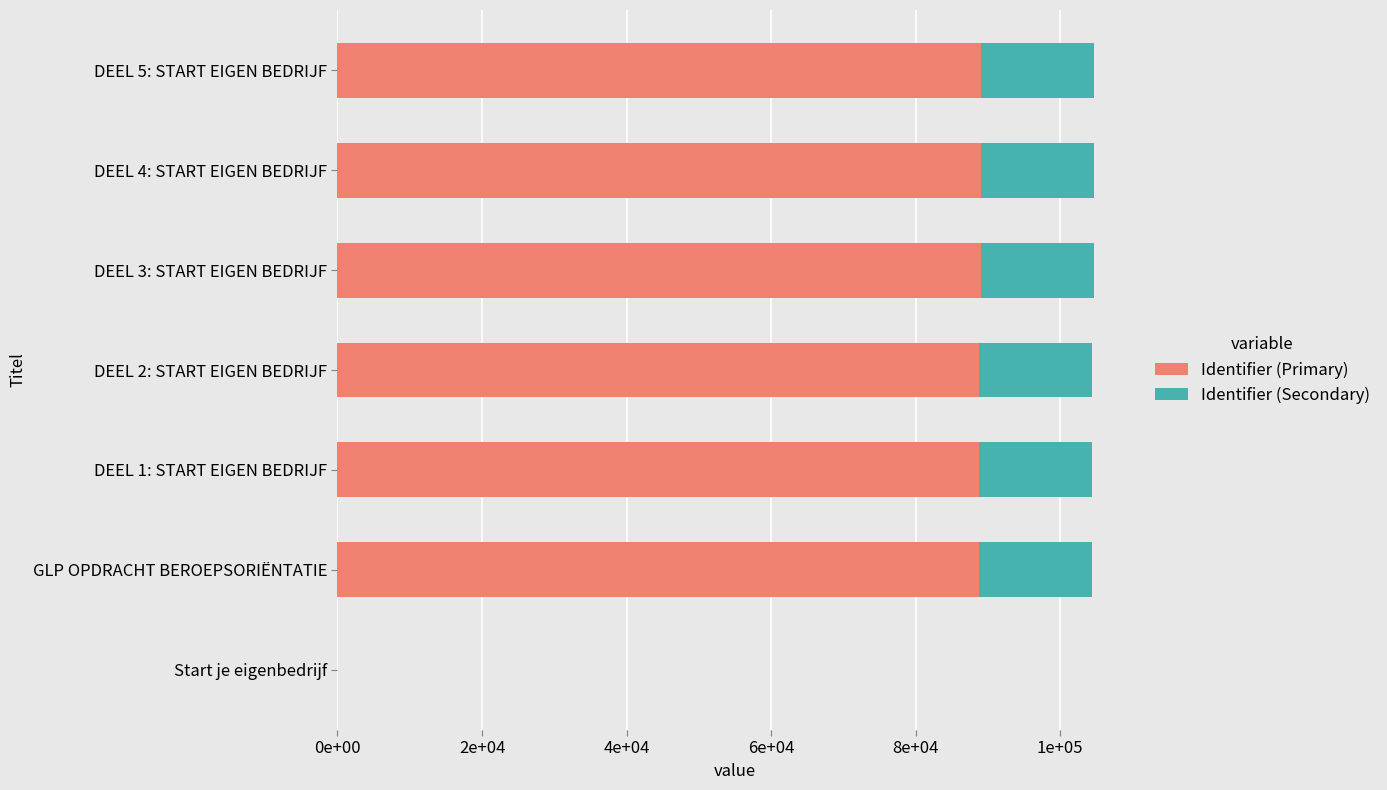

What is the difference between the second highest and minimum values in the Identifier (Secondary) series?

15702.1